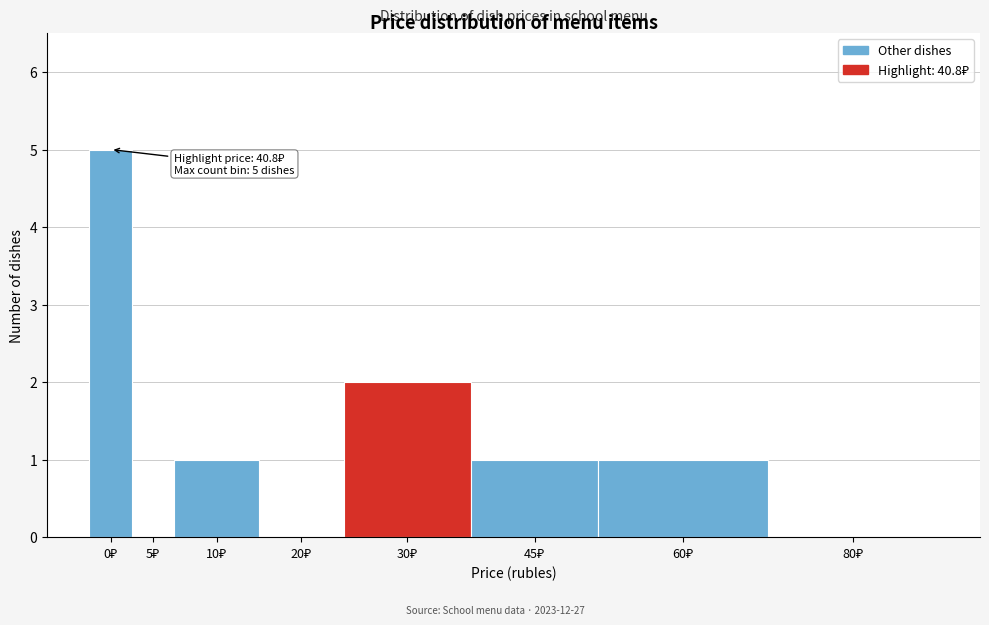

What is the greatest value displayed?

5